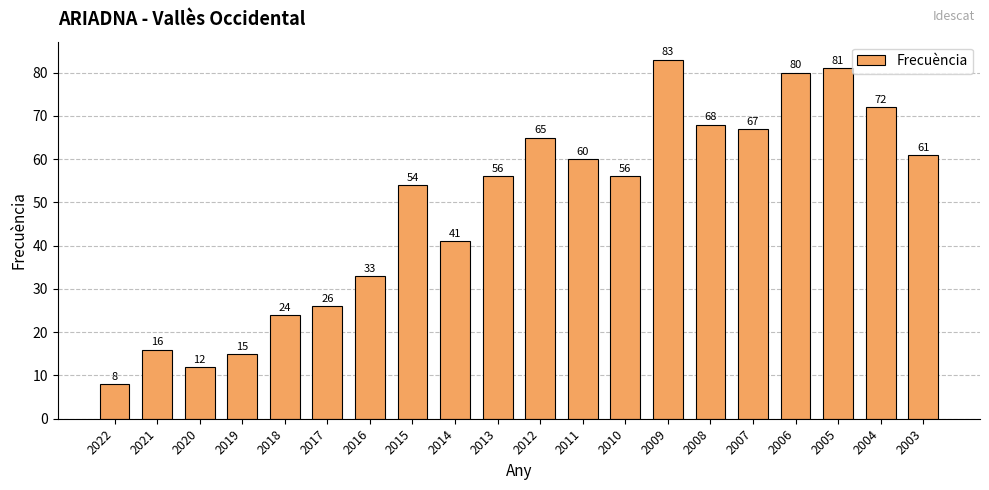

How many values are below 56?

9